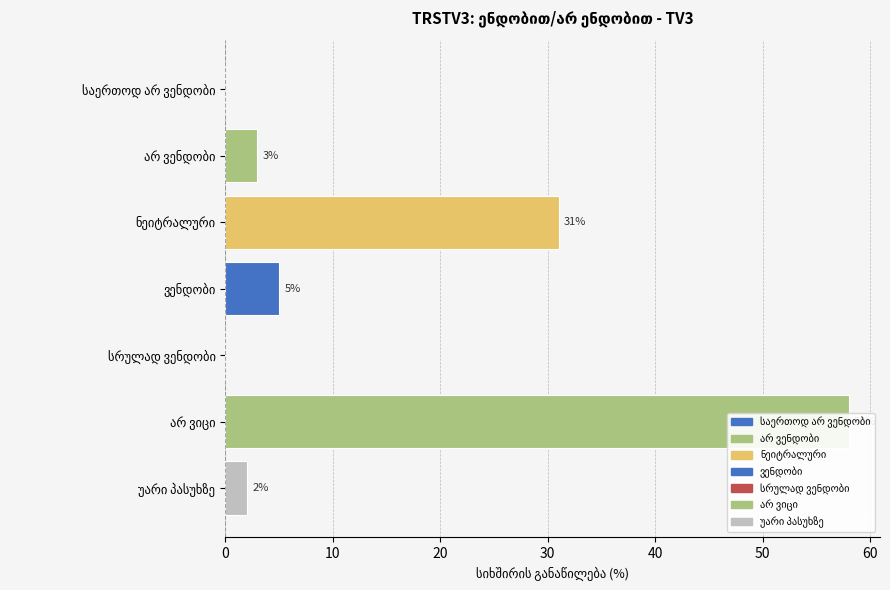

What is the maximum value shown in the chart?

58